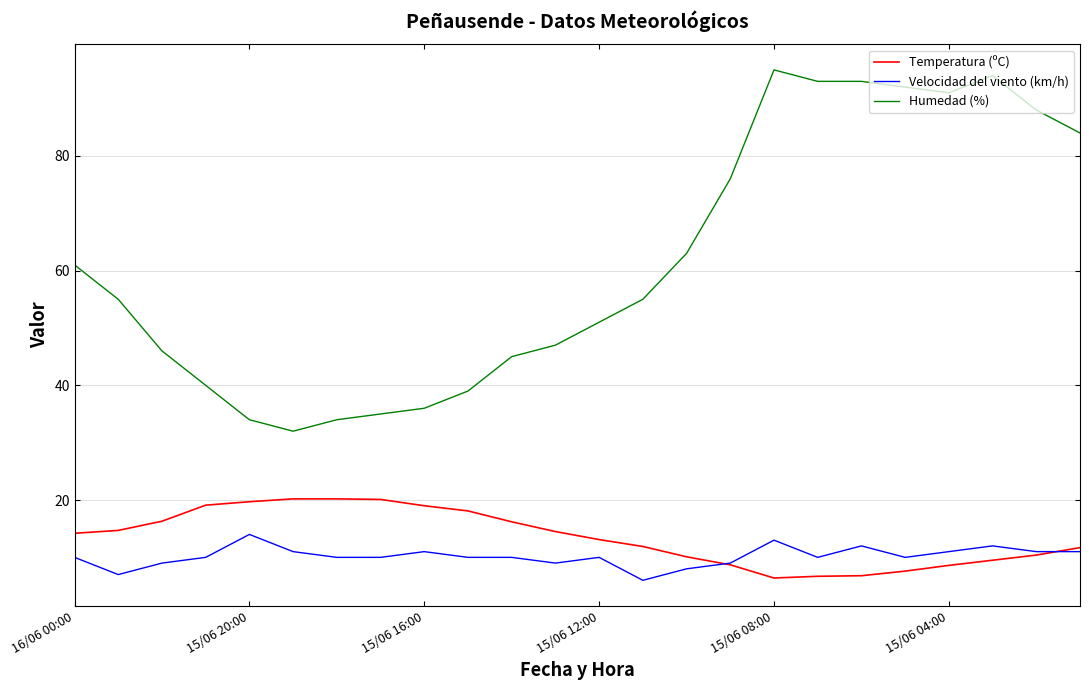

Rank the series by their maximum value, from lowest to highest.

Velocidad del viento (km/h), Temperatura (ºC), Humedad (%)